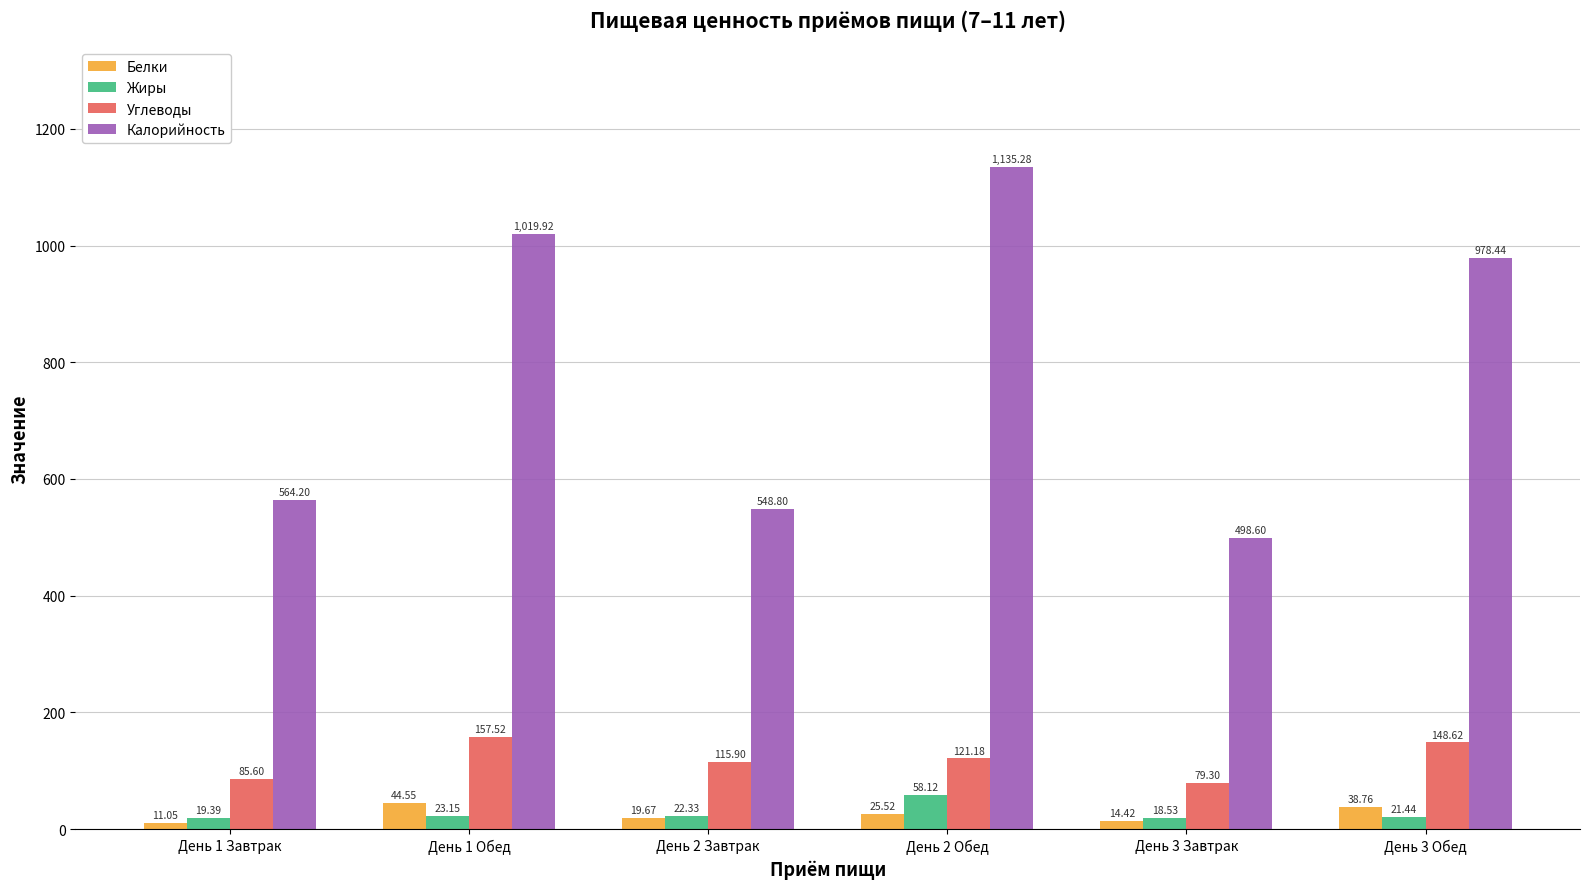

What position from the left is День 2 Завтрак?

3